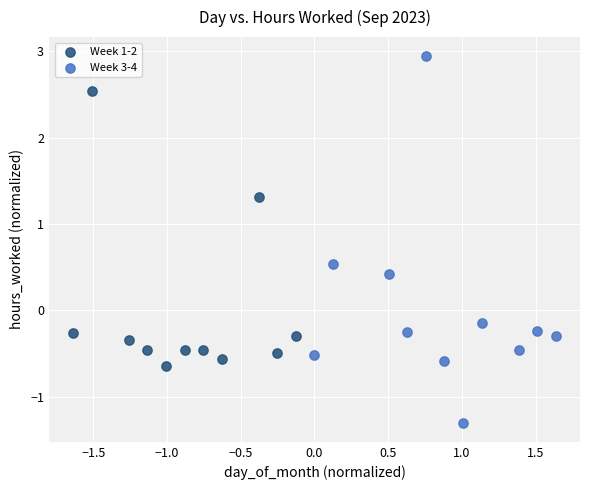

Which series contains the highest Y value?

Week 3-4